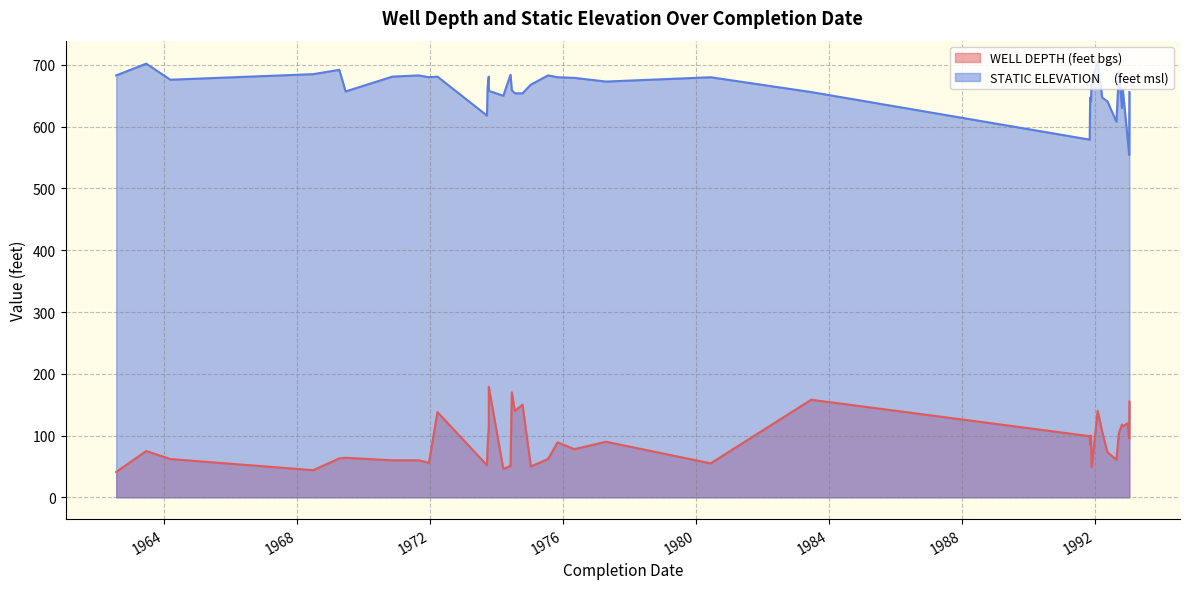

Reading left to right, list all the values displayed in this chart.

WELL DEPTH (feet bgs): 1992-03-24=106	1992-02-03=140	1991-11-07=99	1991-11-12=85	1991-11-29=49	1991-11-21=100	1992-11-05=115	1992-10-27=118	1993-01-16=155	1992-08-27=61	1992-09-23=104	1992-05-20=73	1992-12-29=120	1993-01-14=95	1974-06-19=170	1973-10-09=179	1974-03-18=46	1973-09-19=52	1973-09-26=82	1969-06-19=64	1983-06-22=158	1974-10-15=150	1971-12-22=56	1974-07-23=140	1964-03-11=62	1969-04-10=63	1968-06-28=44	1976-05-06=78	1980-06-12=55	1971-08-31=60	1974-06-05=51	1973-10-09=115	1975-11-04=89	1962-07-25=41	1970-11-14=60	1975-07-22=62	1977-04-20=90	1963-06-20=75	1972-03-24=138	1975-01-14=50
STATIC ELEVATION     (feet msl): 1992-03-24=647	1992-02-03=704	1991-11-07=579	1991-11-12=647	1991-11-29=674	1991-11-21=641	1992-11-05=660	1992-10-27=630	1993-01-16=656	1992-08-27=608	1992-09-23=689	1992-05-20=641	1992-12-29=579	1993-01-14=554	1974-06-19=659	1973-10-09=658	1974-03-18=650	1973-09-19=618	1973-09-26=664	1969-06-19=657	1983-06-22=656	1974-10-15=654	1971-12-22=680	1974-07-23=654	1964-03-11=676	1969-04-10=692	1968-06-28=685	1976-05-06=679	1980-06-12=680	1971-08-31=683	1974-06-05=684	1973-10-09=681	1975-11-04=680	1962-07-25=683	1970-11-14=681	1975-07-22=683	1977-04-20=673	1963-06-20=702	1972-03-24=681	1975-01-14=668